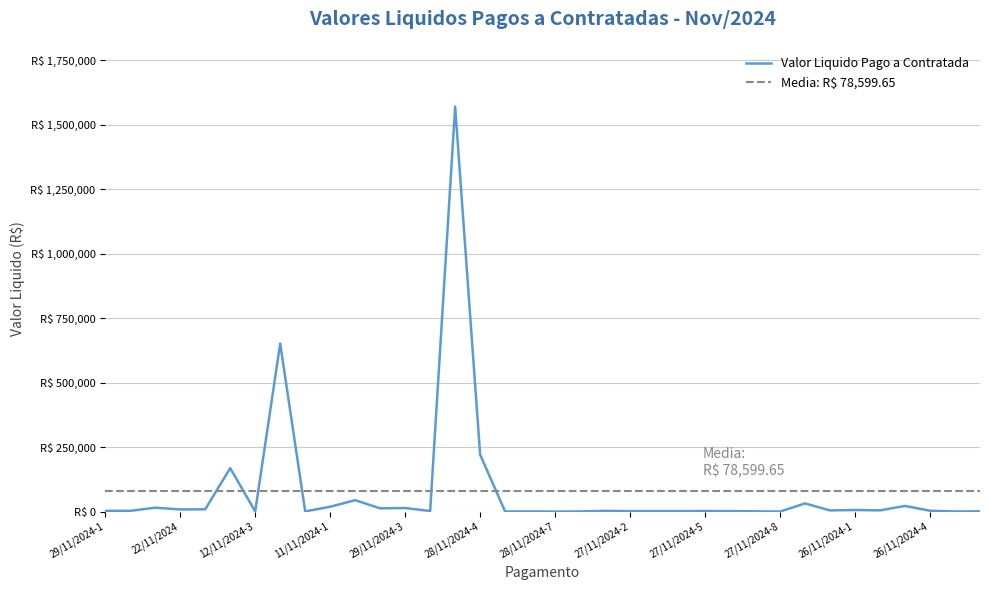

What is the difference between the maximum and minimum values?

1571040.8